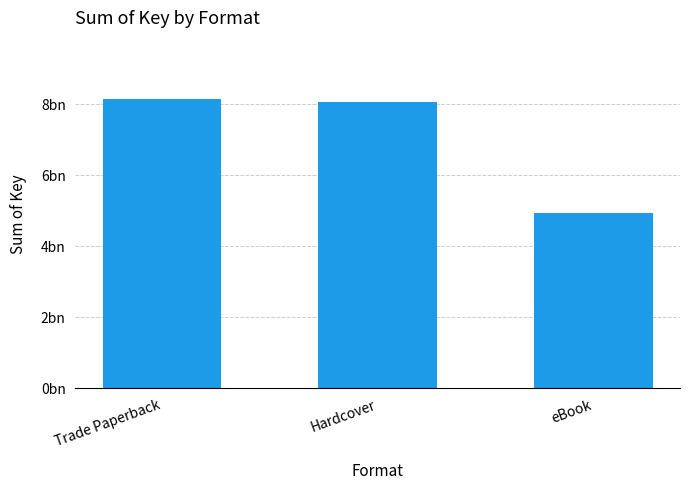

What is the value of the 2nd bar from the left?

8066208631